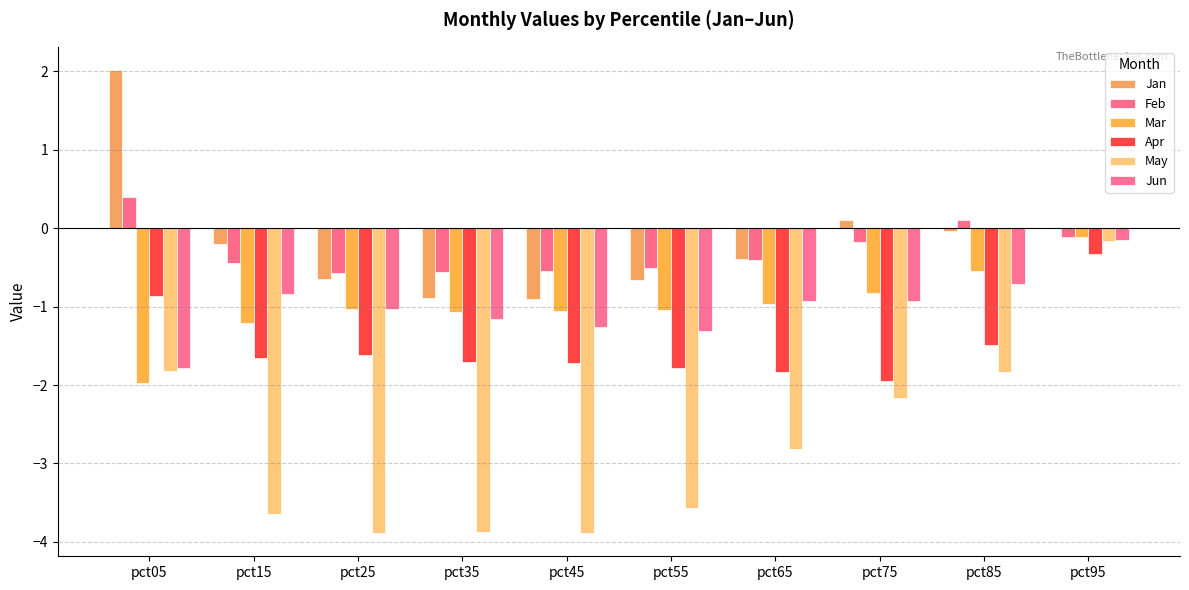

Reading left to right, list all the values displayed in this chart.

Jan: 2.0	-0.2	-0.6	-0.9	-0.9	-0.7	-0.4	0.1	-0.0	0.0
Feb: 0.4	-0.4	-0.6	-0.6	-0.5	-0.5	-0.4	-0.2	0.1	-0.1
Mar: -2.0	-1.2	-1.0	-1.1	-1.1	-1.0	-1.0	-0.8	-0.5	-0.1
Apr: -0.9	-1.6	-1.6	-1.7	-1.7	-1.8	-1.8	-1.9	-1.5	-0.3
May: -1.8	-3.6	-3.9	-3.9	-3.9	-3.6	-2.8	-2.2	-1.8	-0.2
Jun: -1.8	-0.8	-1.0	-1.2	-1.3	-1.3	-0.9	-0.9	-0.7	-0.2